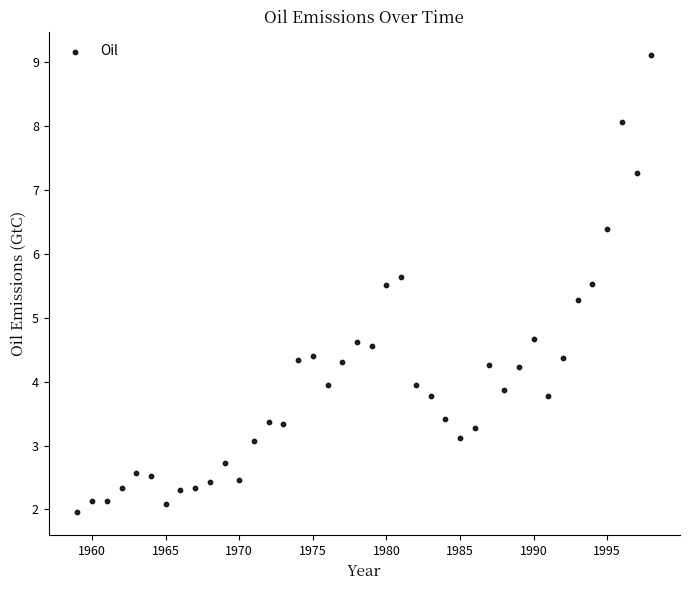

What is the range of Y values (max minus min)?

7.2